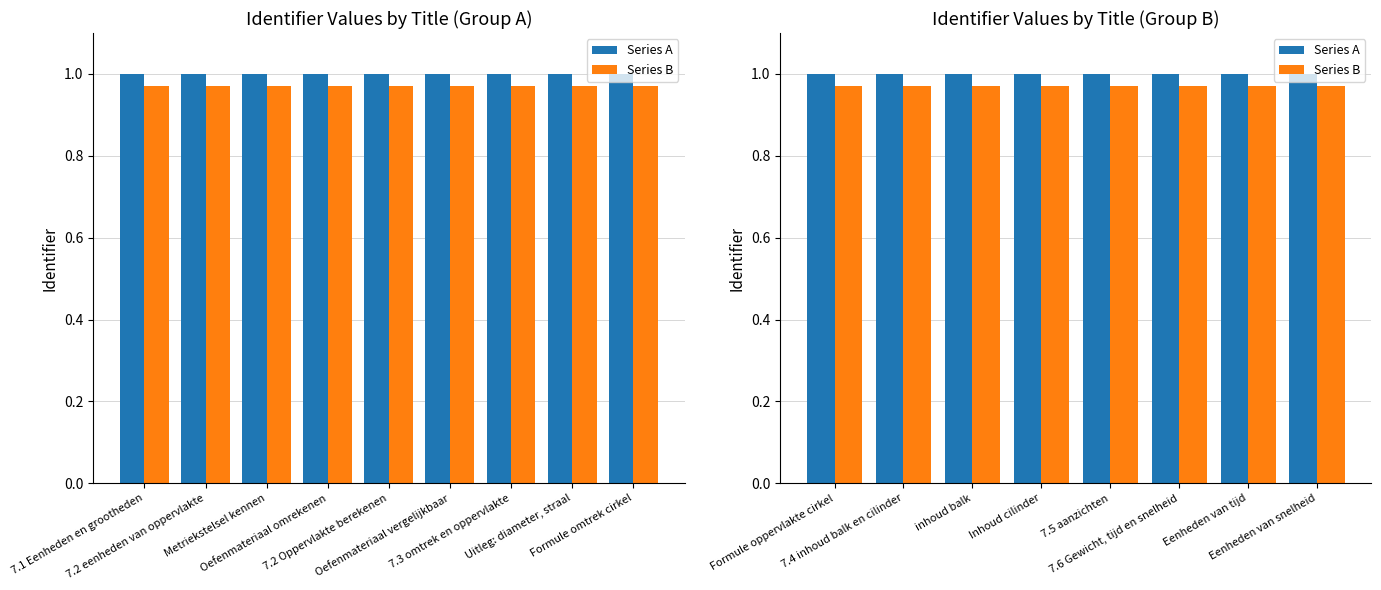

Count the number of data series in this chart.

2